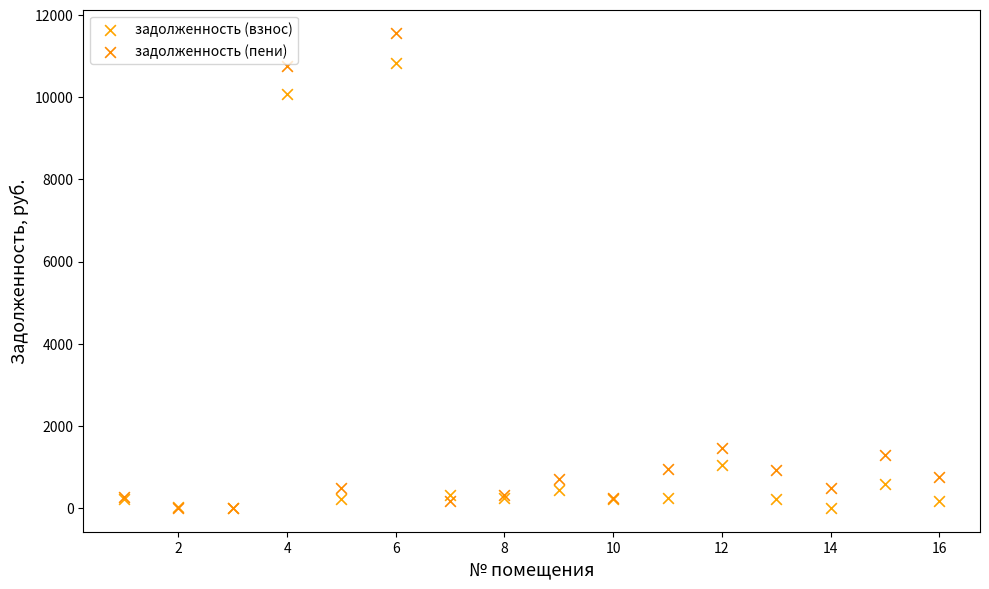

Which series contains the highest Y value?

задолженность (пени)